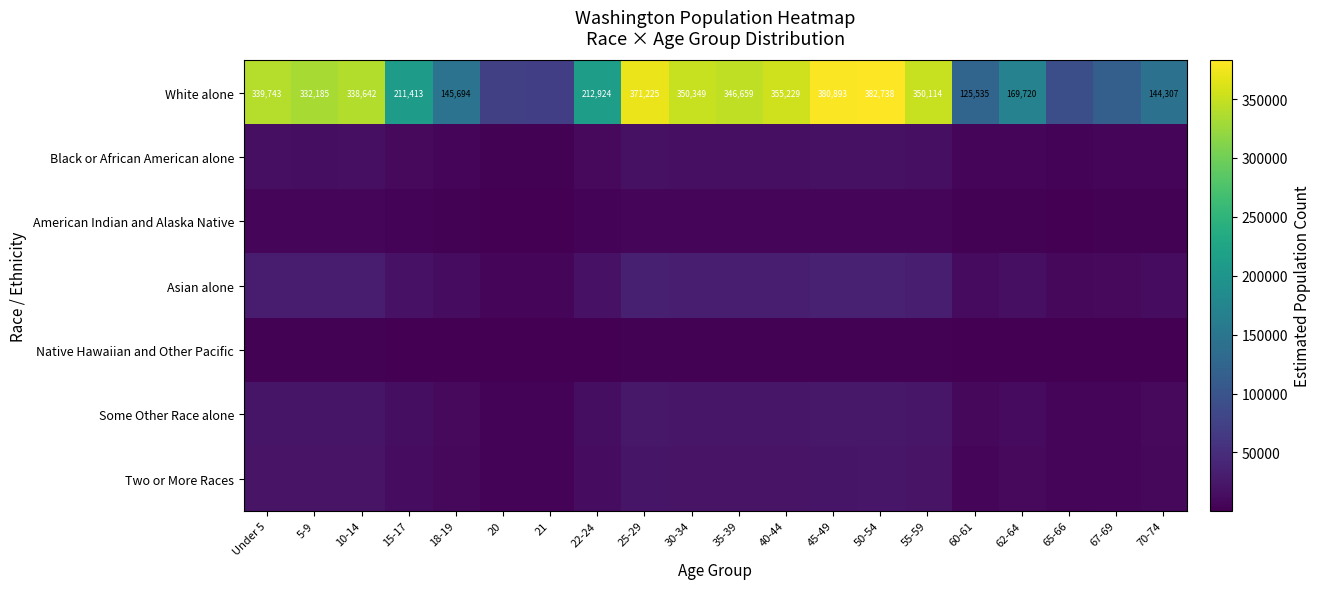

Is the value of Black or African American alone at 67-69 greater than the value of White alone at 40-44?

No